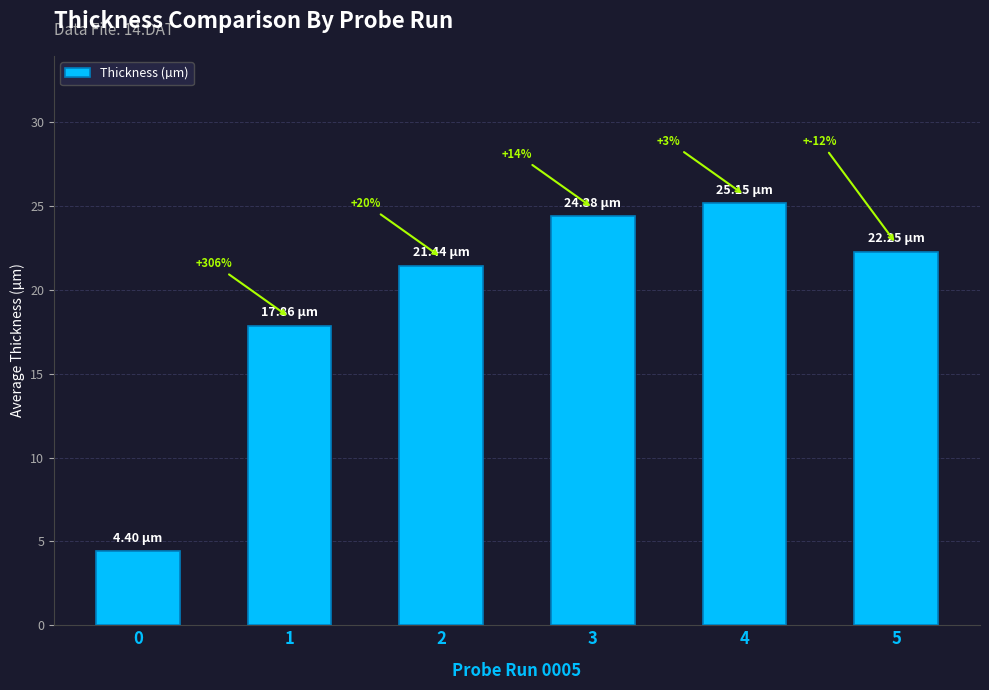

Does the chart contain any negative values?

No